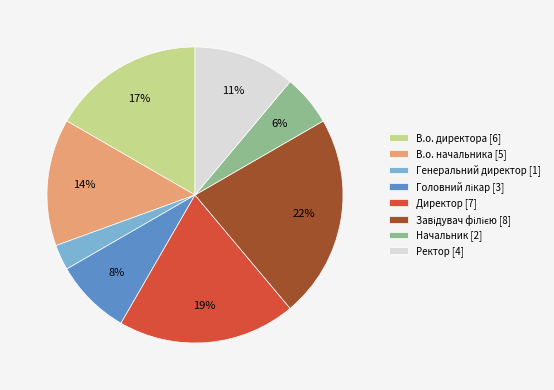

To the nearest percent, what portion does Ректор [4] represent?

11%